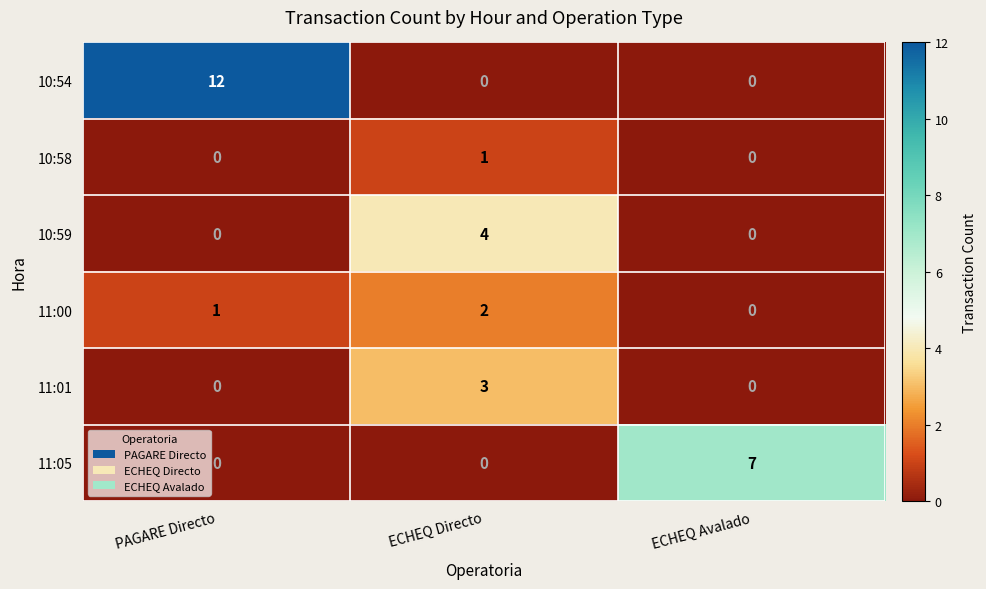

Between PAGARE Directo and ECHEQ Avalado, which series saw the biggest shift?

10:54